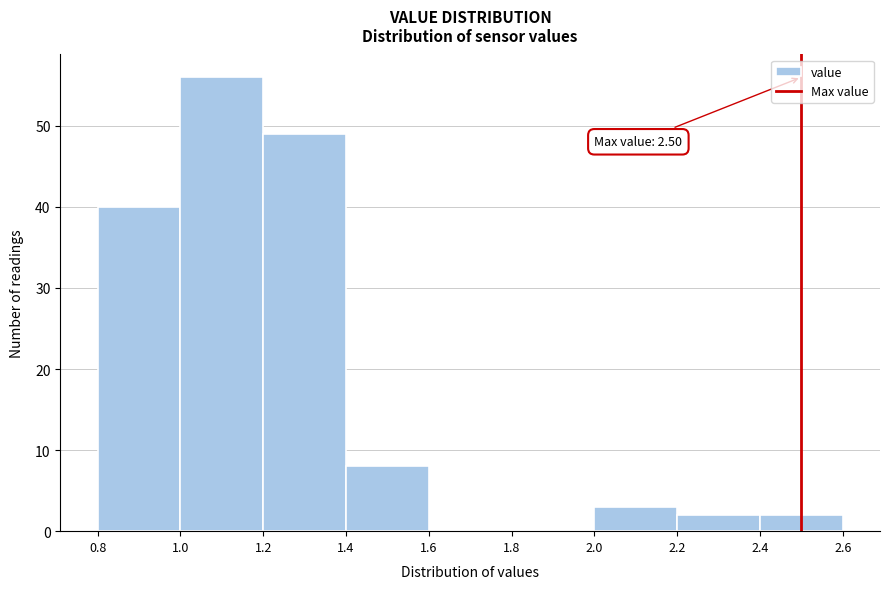

Over which range of the x-axis is the bar tallest?

1.0 to 1.2